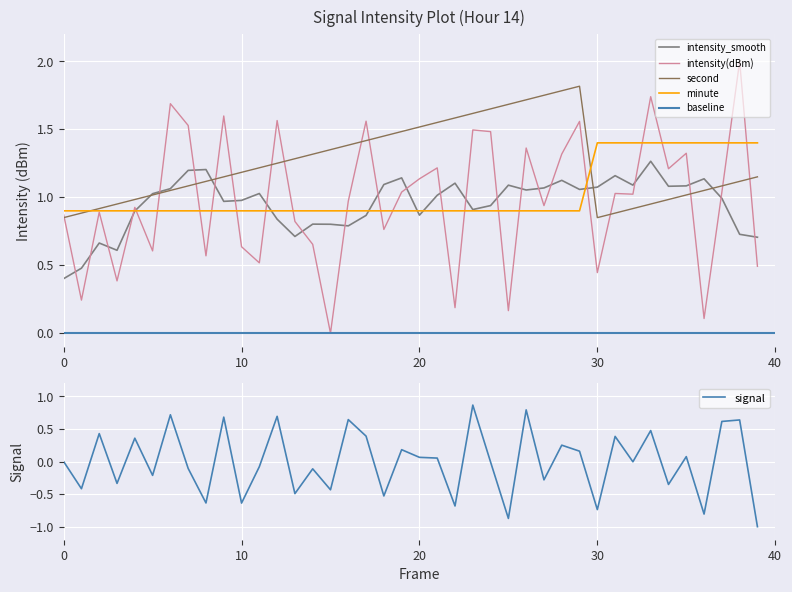

True or false: minute has more than 1 interior local peaks.

False